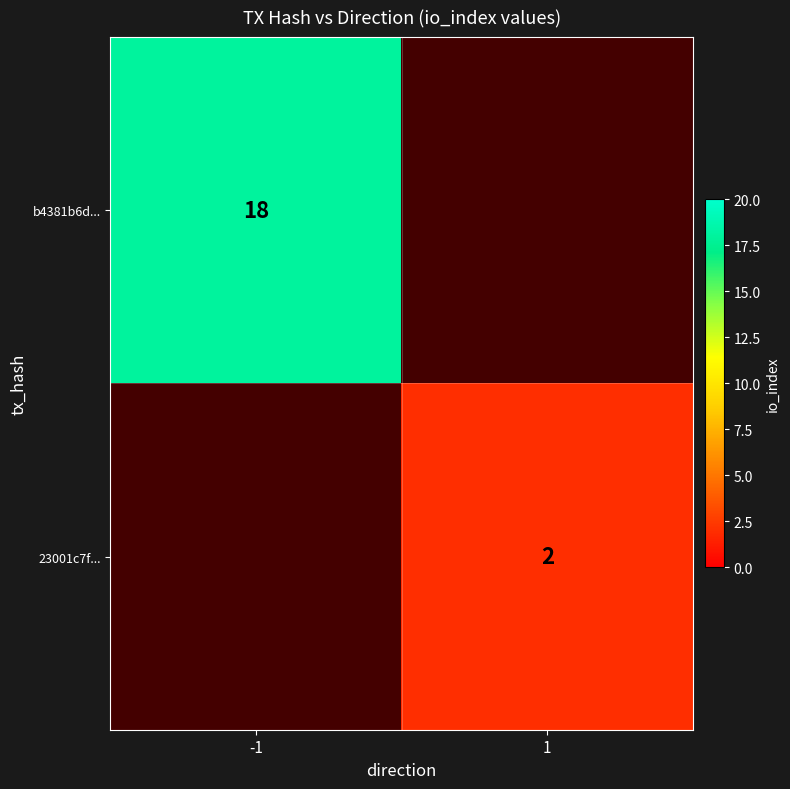

The value of b4381b6d... at -1 is 26.5. True or false?

False